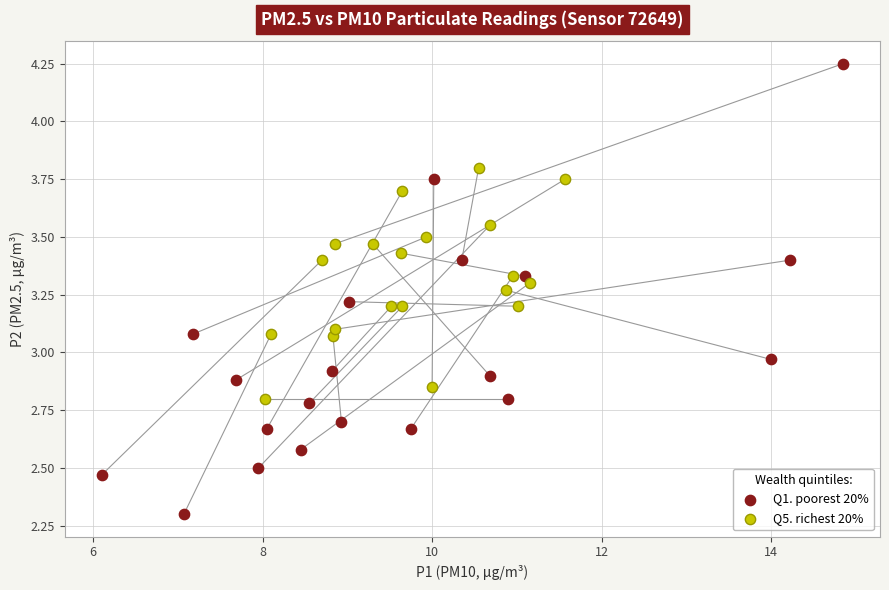

Which series contains the lowest Y value?

Q1. poorest 20%